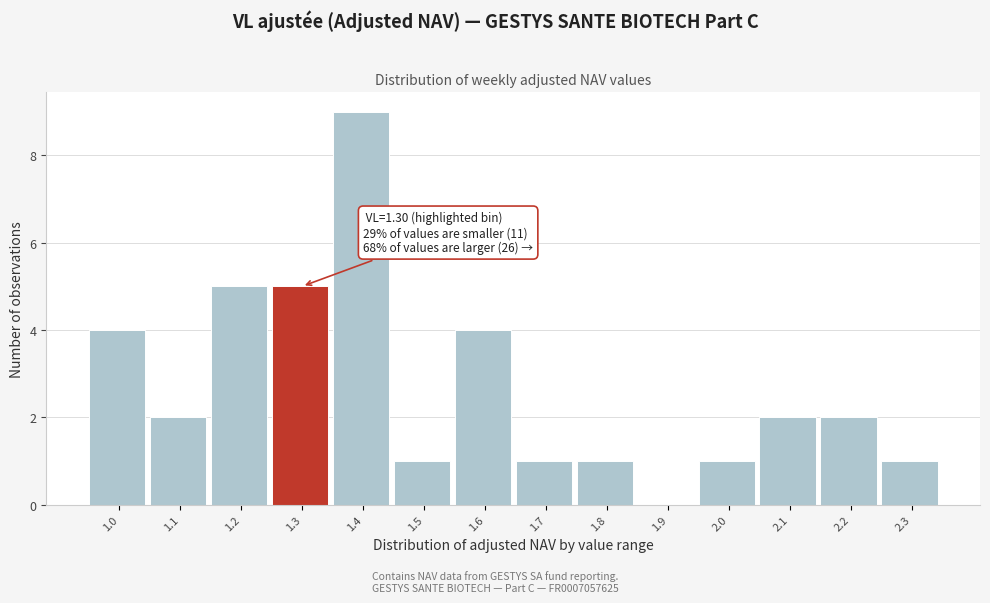

Reading left to right, transcribe all the data shown in this chart.

1.0=4	1.1=2	1.2=5	1.3=5	1.4=9	1.5=1	1.6=4	1.7=1	1.8=1	1.9=0	2.0=1	2.1=2	2.2=2	2.3=1